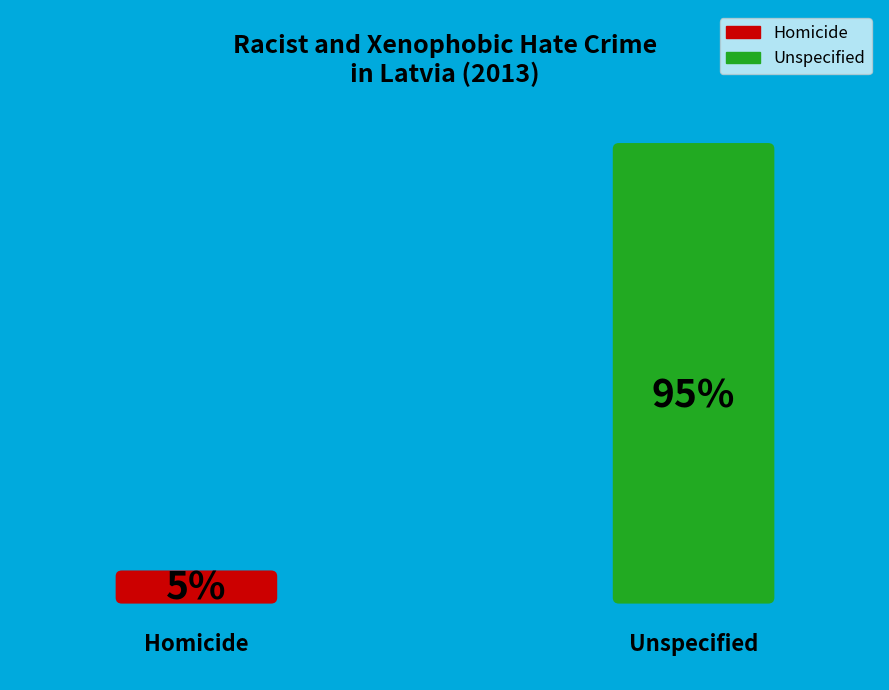

What is the smallest slice in the pie chart?

Homicide